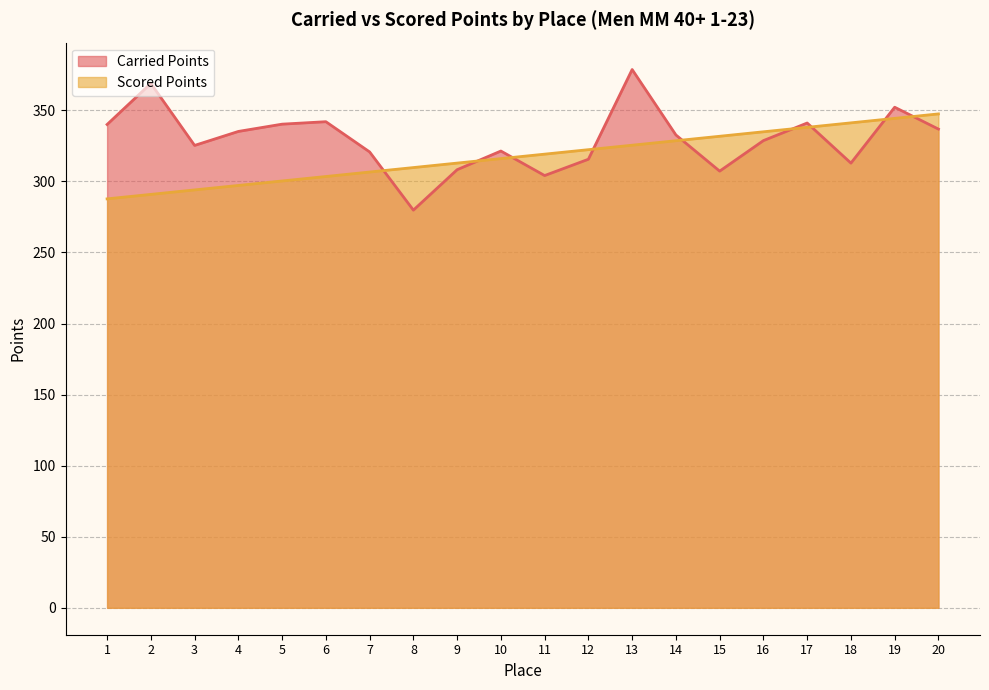

The Scored Points series shows 322.3 at 12. True or false?

True